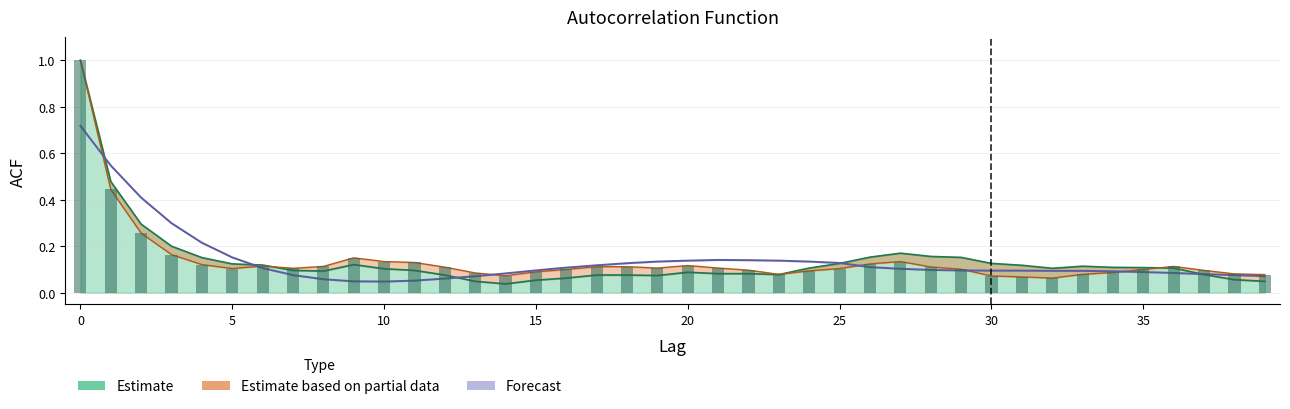

Read the value at 31.

0.1